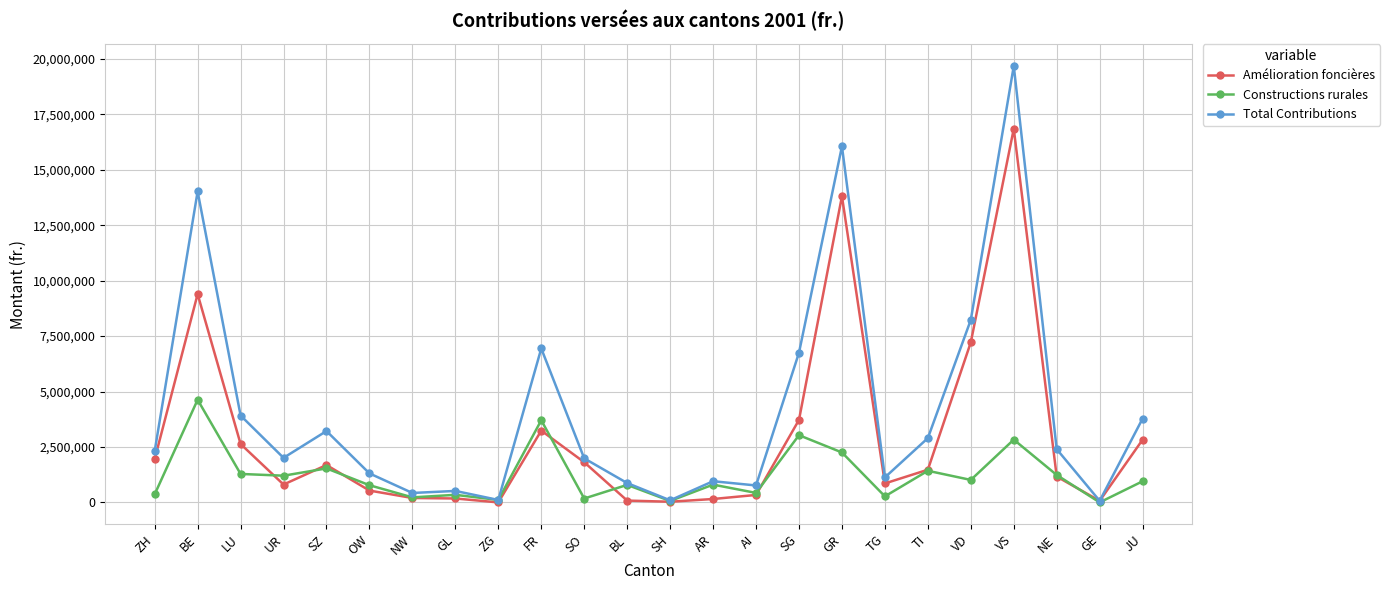

Does the chart have visible grid lines?

Yes